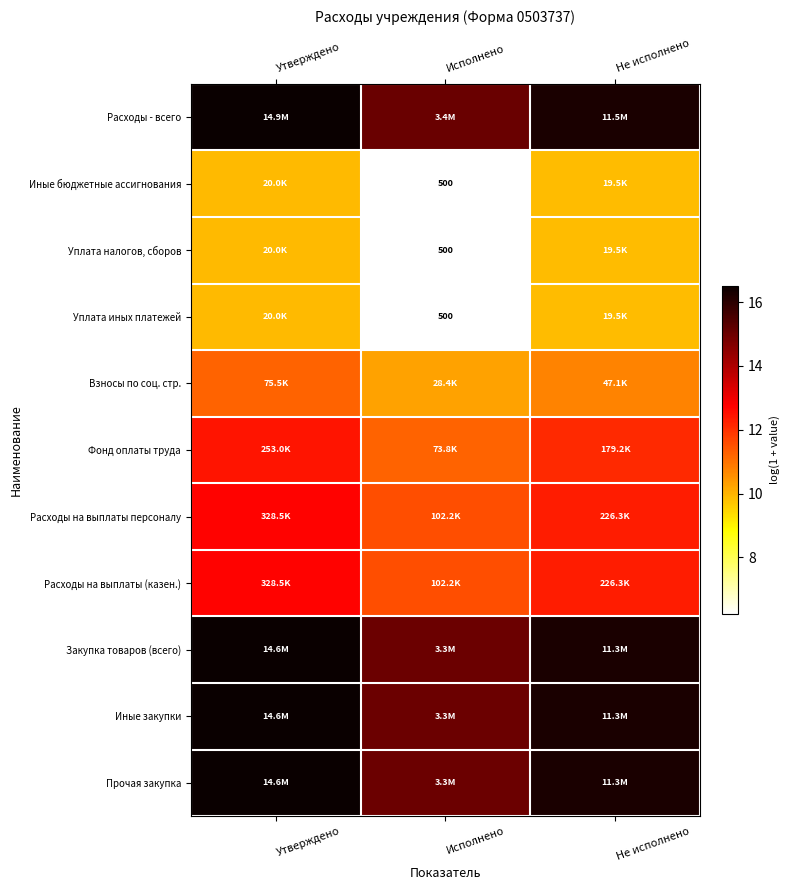

At how many categories does at least one series exceed 8?

3